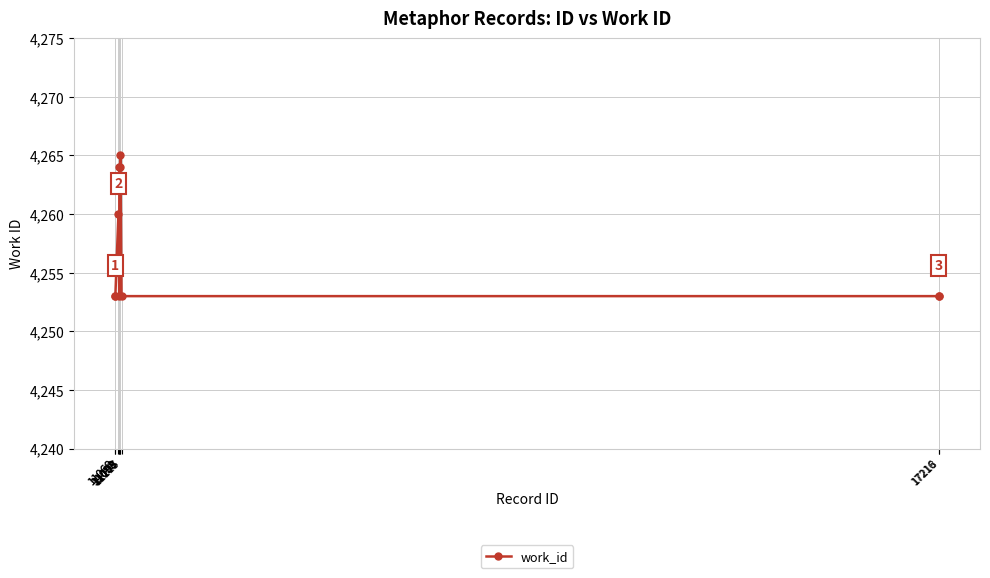

What is the maximum value shown in the chart?

4265